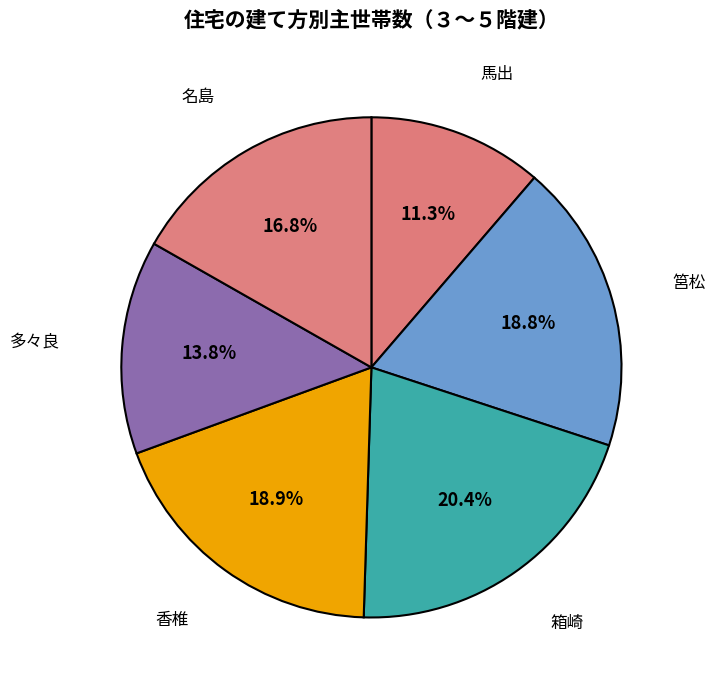

To the nearest percent, what is the average slice percentage?

17%